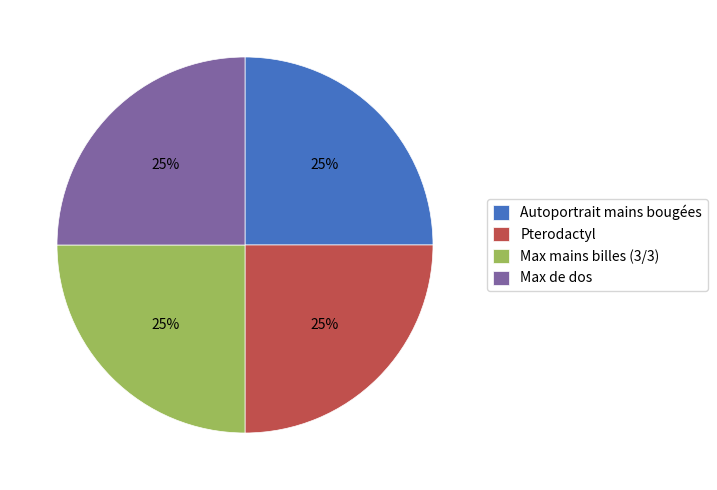

What is the ratio of the value at Pterodactyl to the value at Autoportrait mains bougées?

1.0